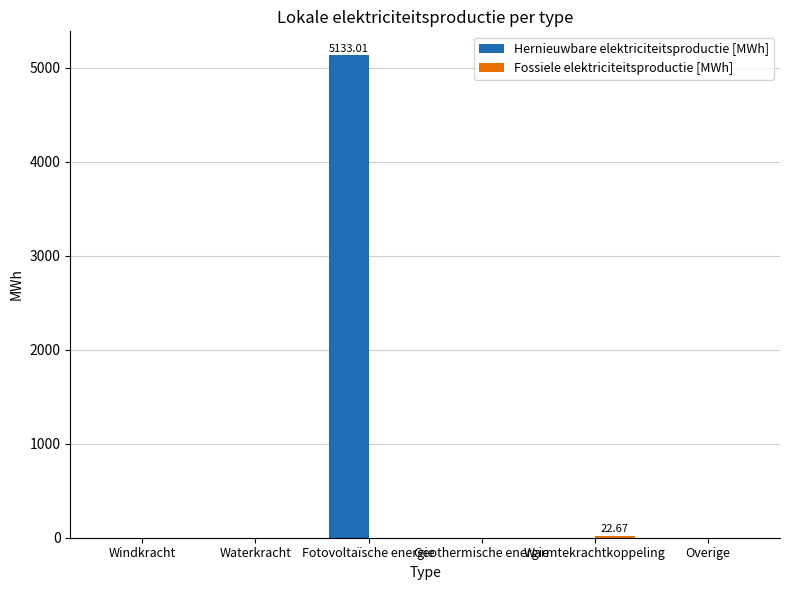

Which series has the largest total across all categories?

Hernieuwbare elektriciteitsproductie [MWh]